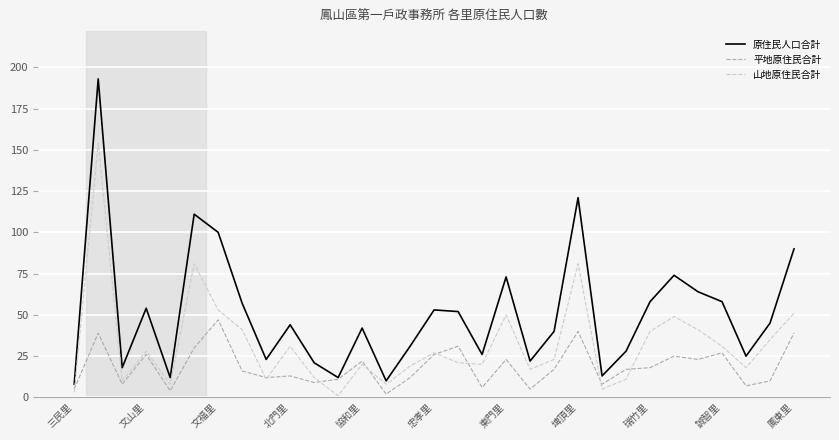

How many values in the 山地原住民合計 series are below 23?

15